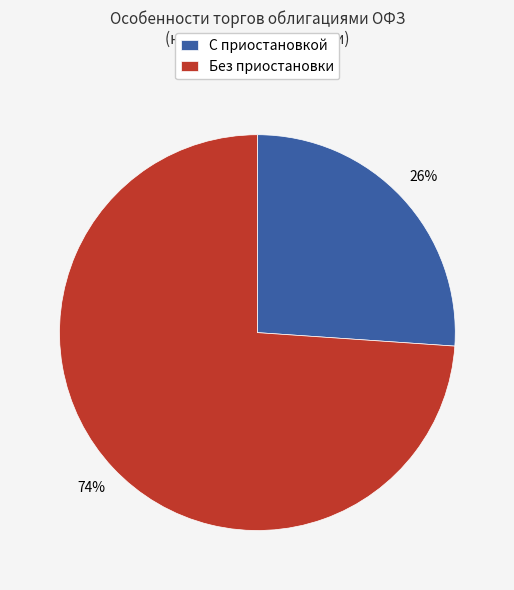

True or false: С приостановкой accounts for 14% of the total.

False